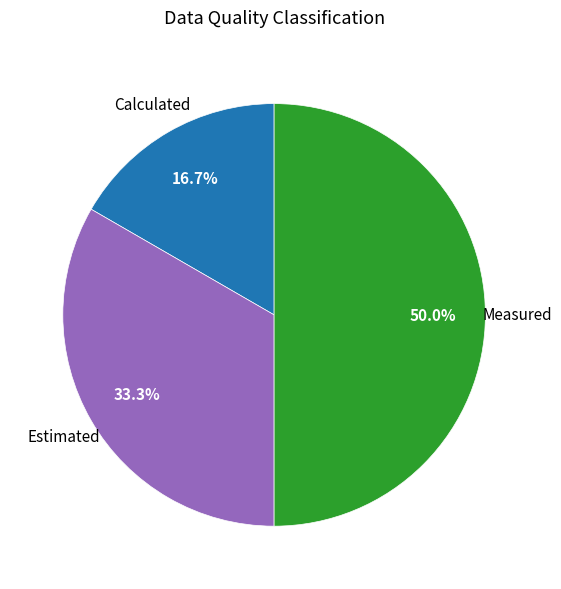

Rank the categories by value from lowest to highest.

Calculated, Estimated, Measured